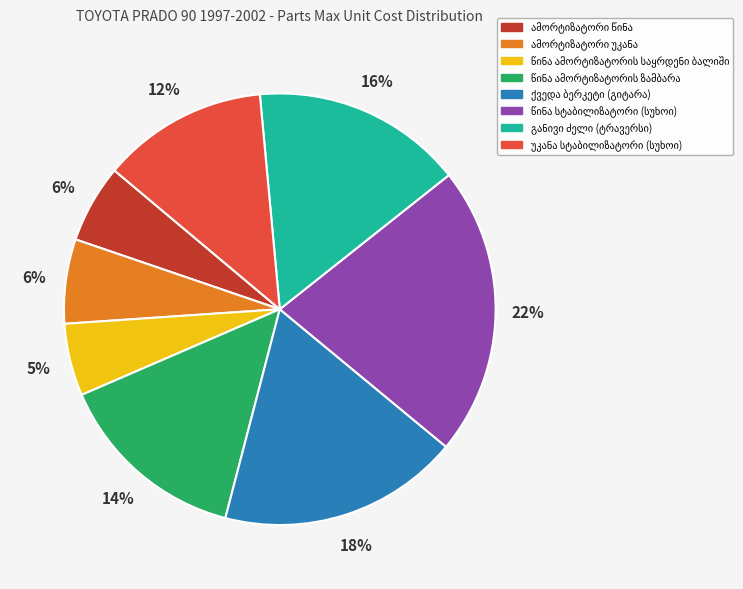

To the nearest percent, what is the average slice percentage?

12%